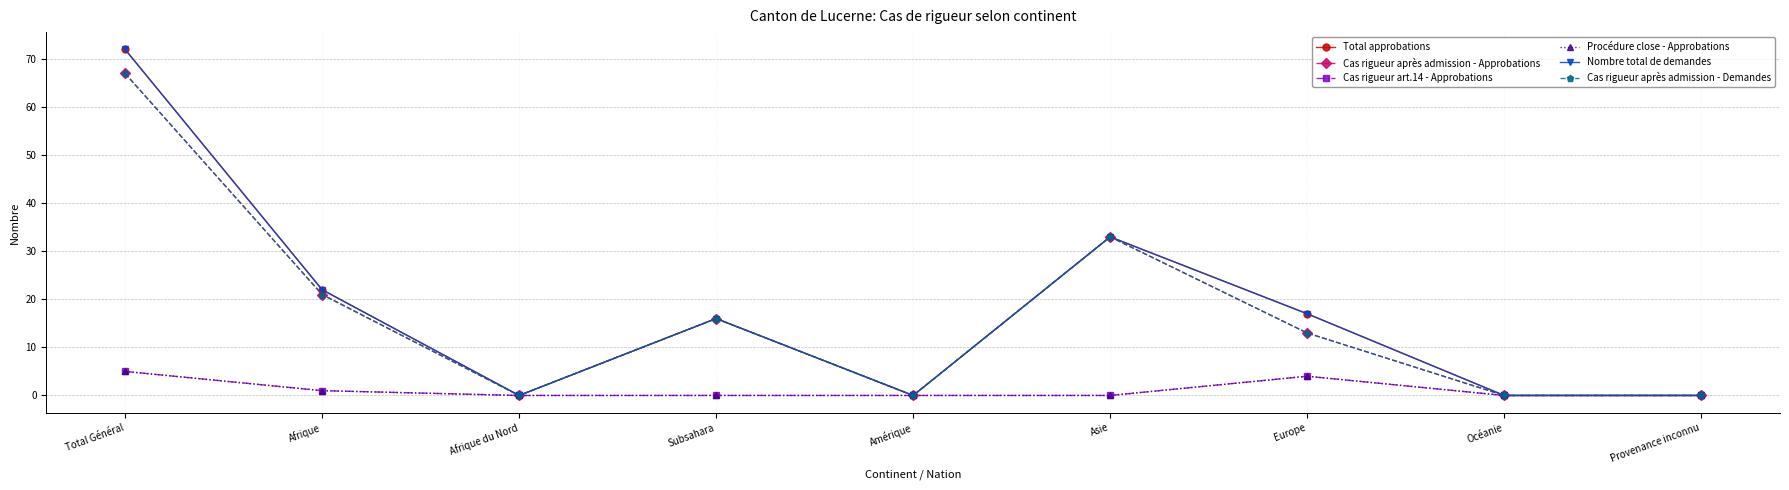

What is the sum of the Cas rigueur art.14 - Approbations values at Provenance inconnu and Afrique?

1